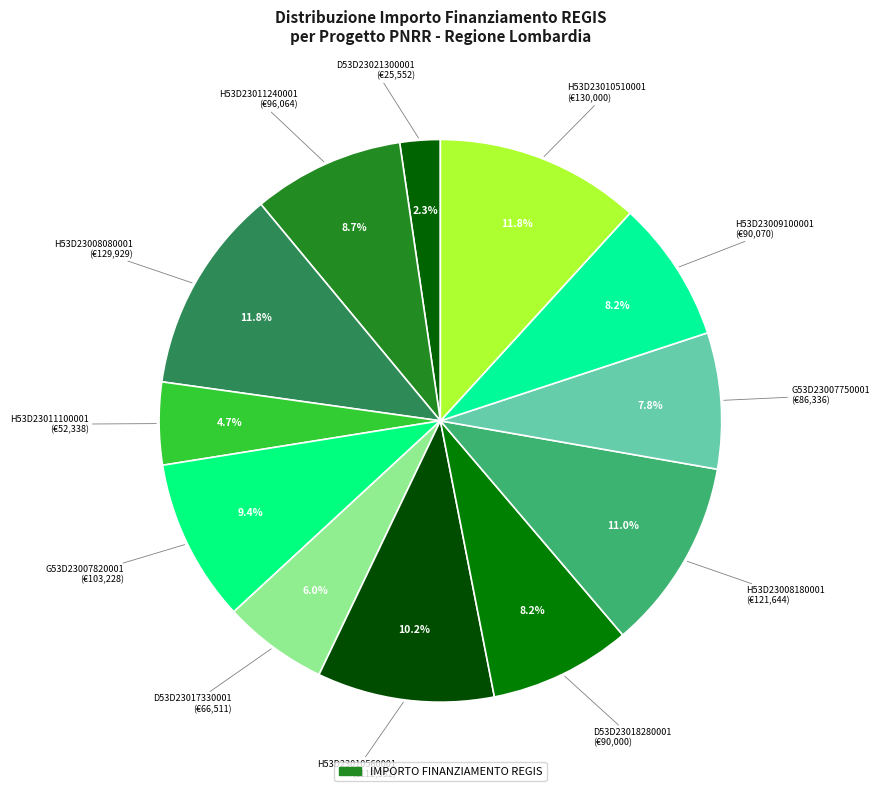

How many segments does this pie chart have?

12